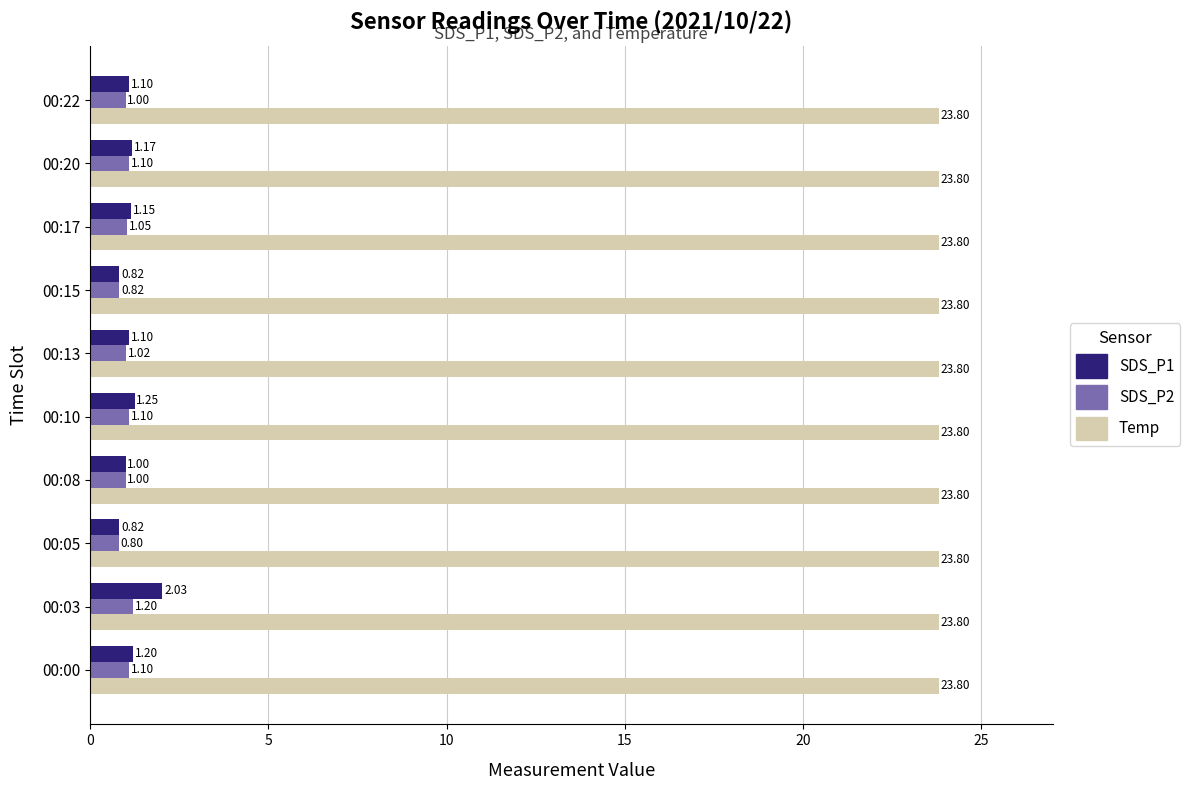

What is the sum of the SDS_P2 values at 00:20 and 00:22?

2.1